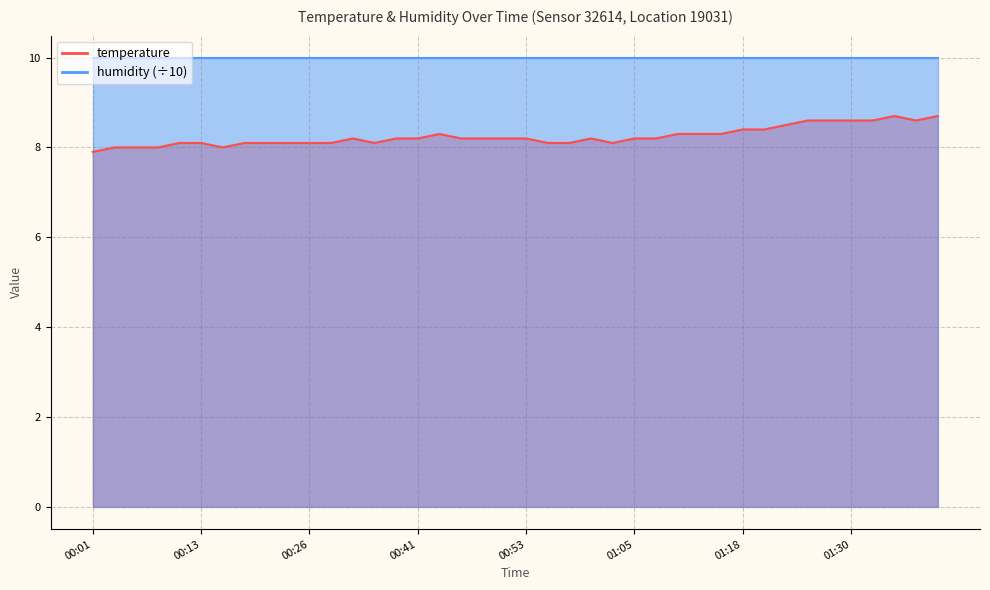

Does the chart have visible grid lines?

Yes